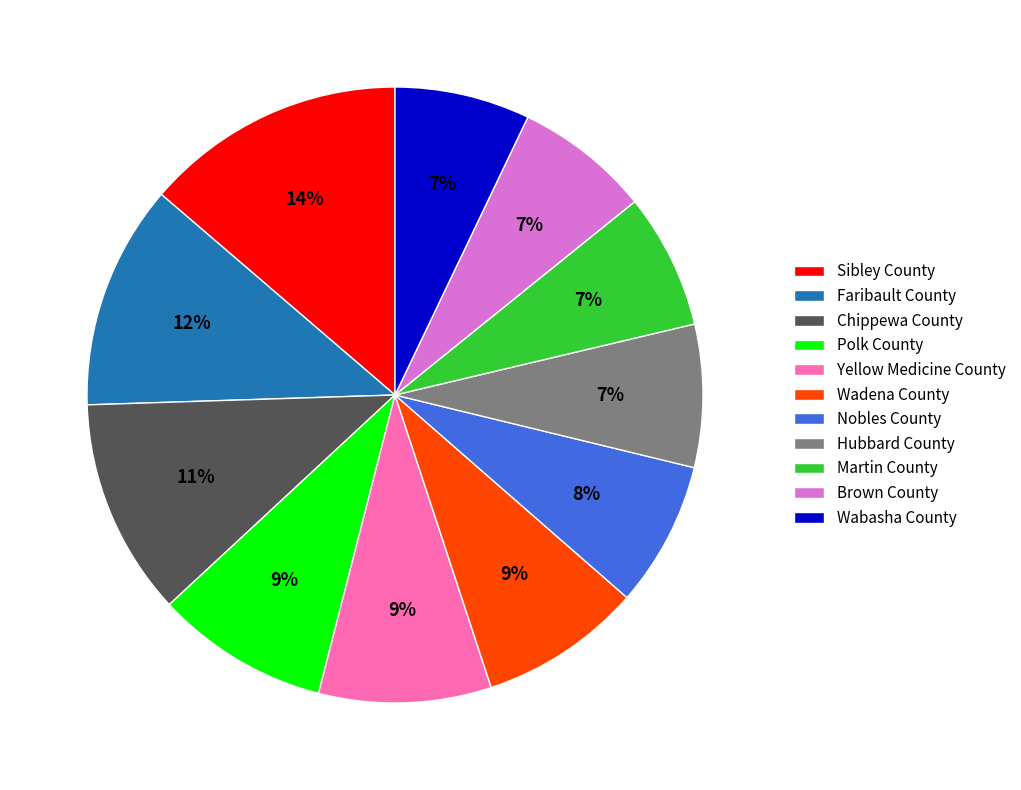

To the nearest percent, what portion does Faribault County represent?

12%